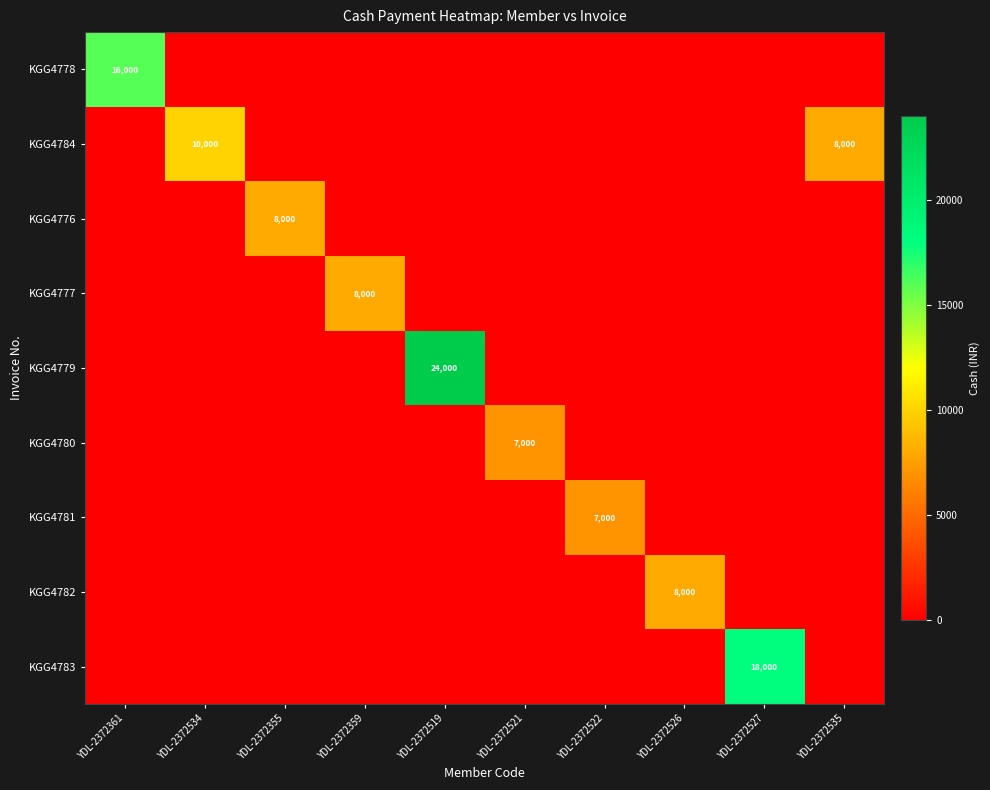

At YDL-2372522, list the series in order from smallest to largest.

KGG4778, KGG4784, KGG4776, KGG4777, KGG4779, KGG4780, KGG4782, KGG4783, KGG4781